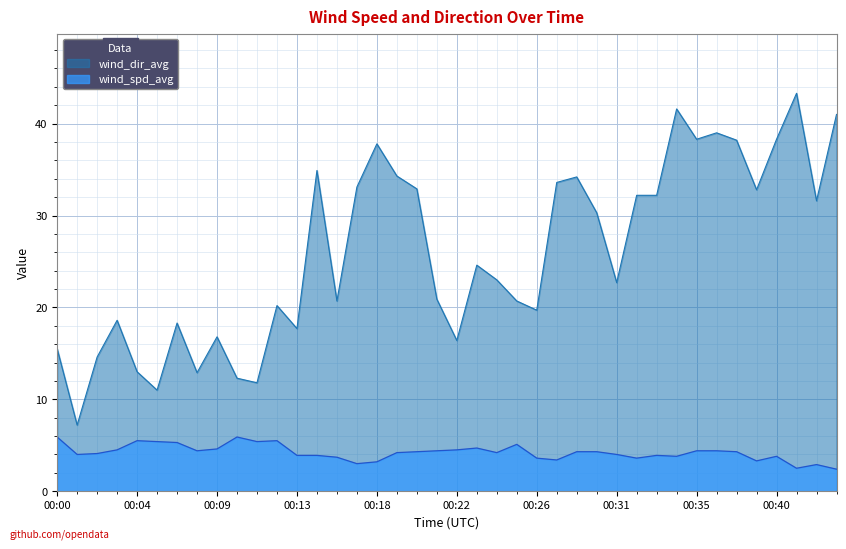

Reading left to right, extract all data points from this chart.

wind_spd_avg: 00:00=5.9	00:01=4.0	00:02=4.1	00:03=4.5	00:04=5.5	00:05=5.4	00:06=5.3	00:07=4.4	00:09=4.6	00:10=5.9	00:11=5.4	00:12=5.5	00:13=3.9	00:14=3.9	00:15=3.7	00:16=3.0	00:18=3.2	00:19=4.2	00:20=4.3	00:21=4.4	00:22=4.5	00:23=4.7	00:24=4.2	00:25=5.1	00:26=3.6	00:28=3.4	00:29=4.3	00:30=4.3	00:31=4.0	00:32=3.6	00:33=3.9	00:34=3.8	00:35=4.4	00:36=4.4	00:38=4.3	00:39=3.3	00:40=3.8	00:41=2.5	00:42=2.9	00:43=2.4
wind_dir_avg: 00:00=15.5	00:01=7.2	00:02=14.6	00:03=18.6	00:04=13.0	00:05=11.0	00:06=18.3	00:07=12.9	00:09=16.8	00:10=12.3	00:11=11.8	00:12=20.2	00:13=17.7	00:14=34.9	00:15=20.7	00:16=33.1	00:18=37.8	00:19=34.3	00:20=32.9	00:21=20.9	00:22=16.4	00:23=24.6	00:24=23.0	00:25=20.7	00:26=19.7	00:28=33.6	00:29=34.2	00:30=30.3	00:31=22.7	00:32=32.2	00:33=32.2	00:34=41.6	00:35=38.3	00:36=39.0	00:38=38.2	00:39=32.8	00:40=38.3	00:41=43.3	00:42=31.6	00:43=41.0